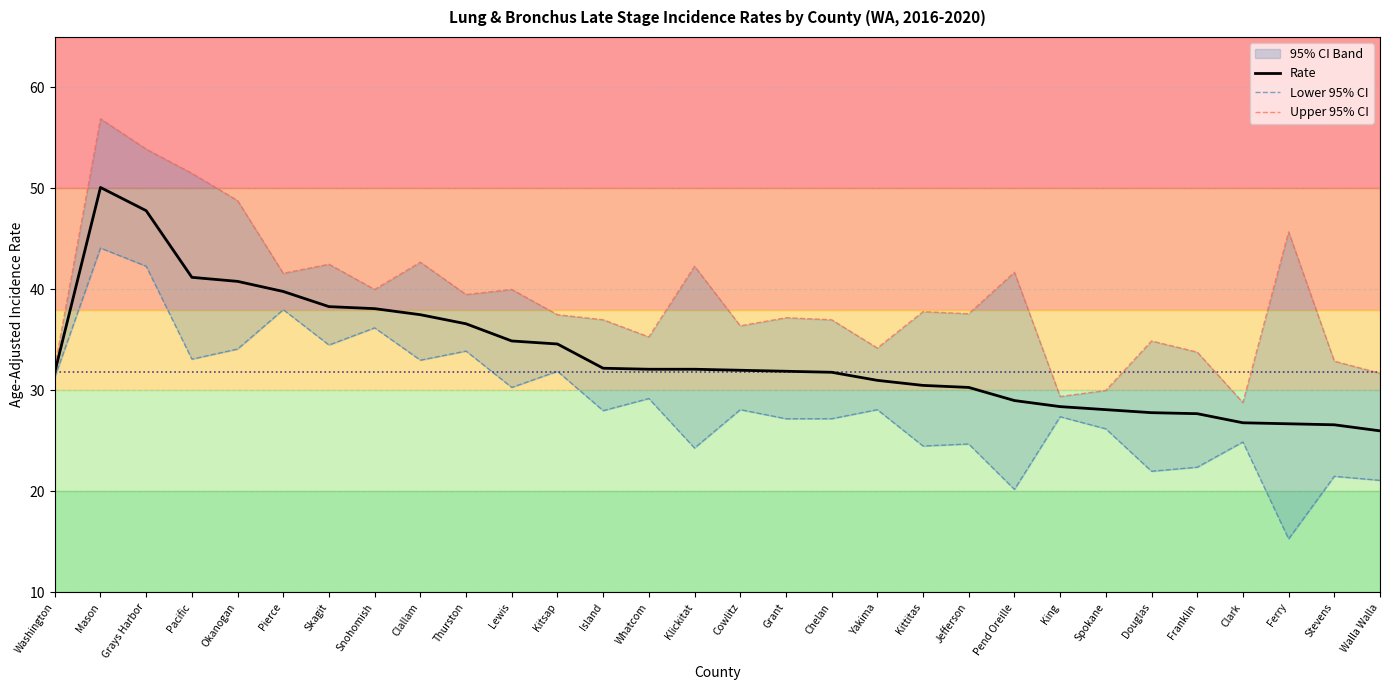

What is the label of the 17th point from the left?

Grant